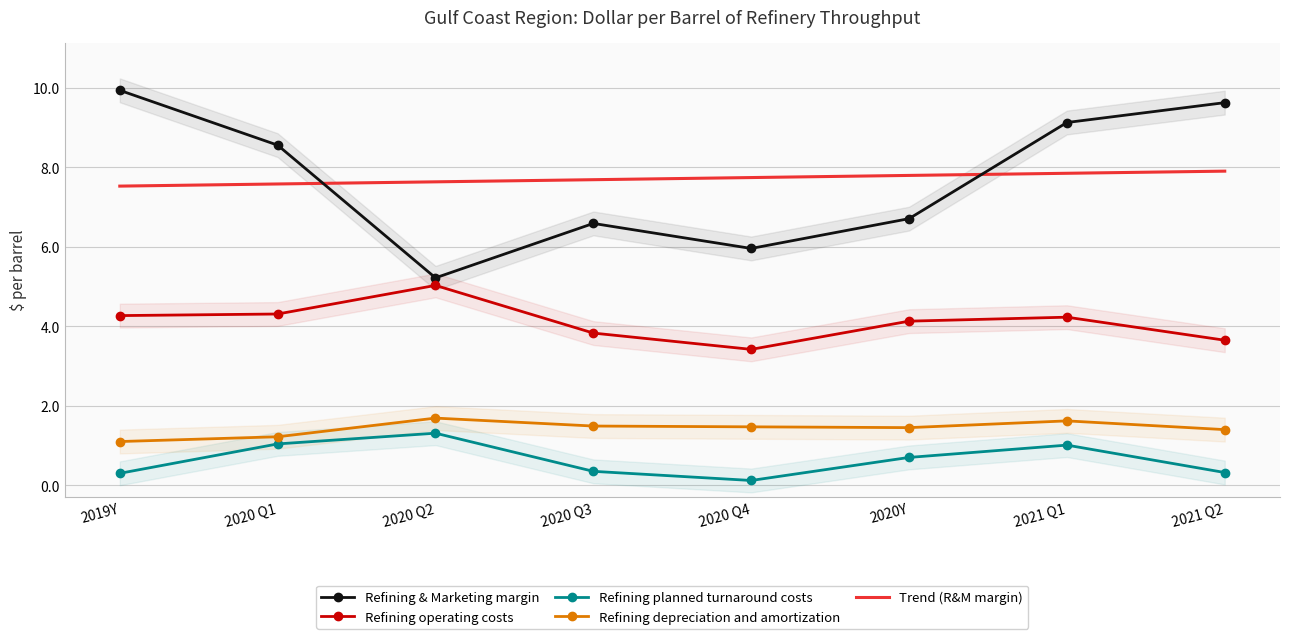

What is the total value across all series at 2020 Q3?

20.0